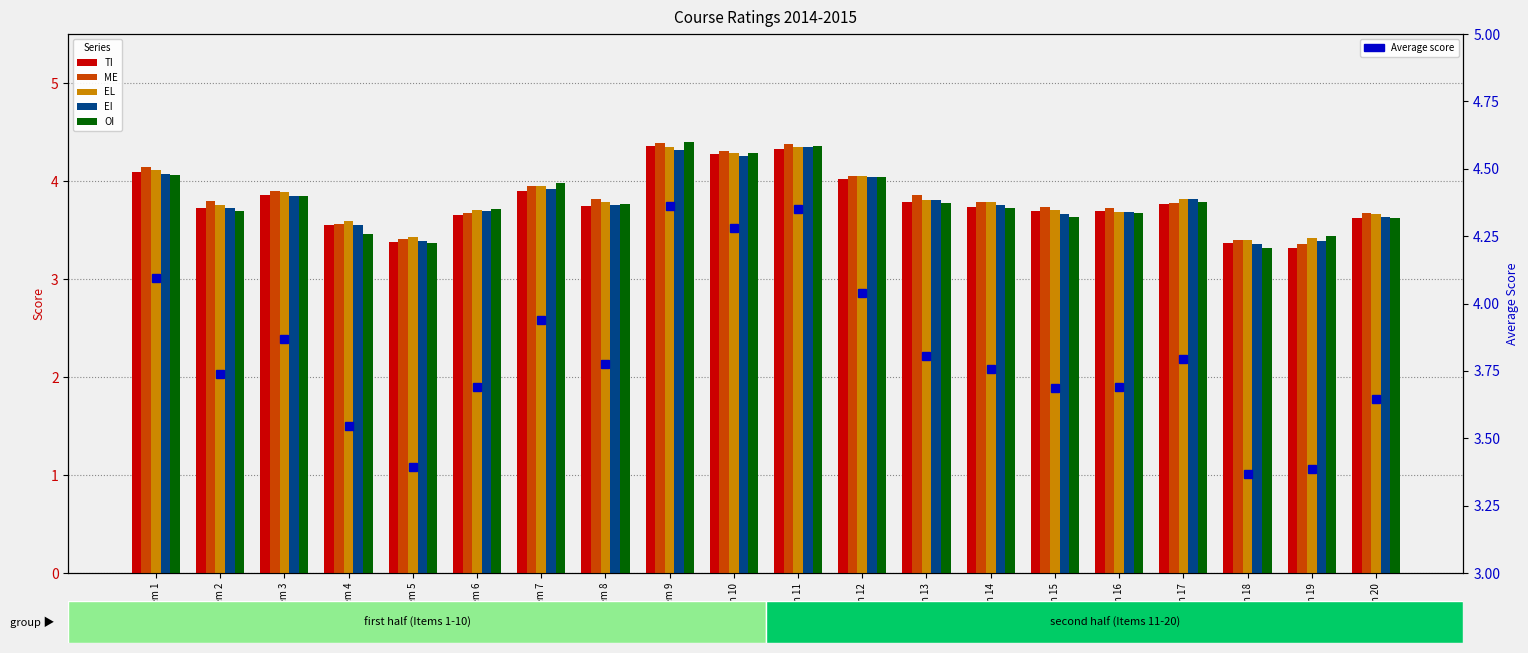

Read the EL value at Item 11.

4.3